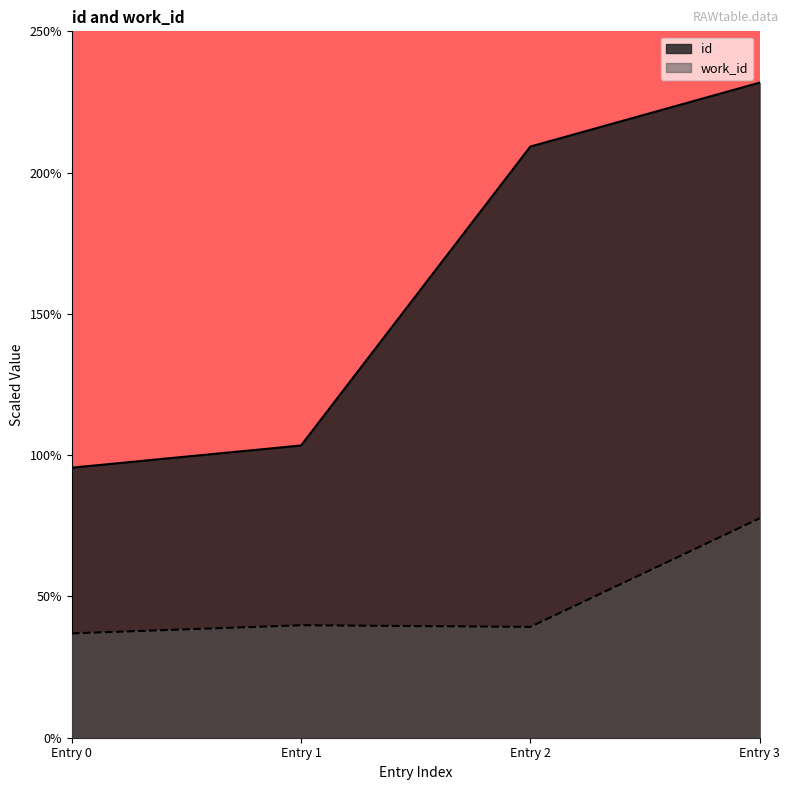

How many values in the id series are below 5?

2